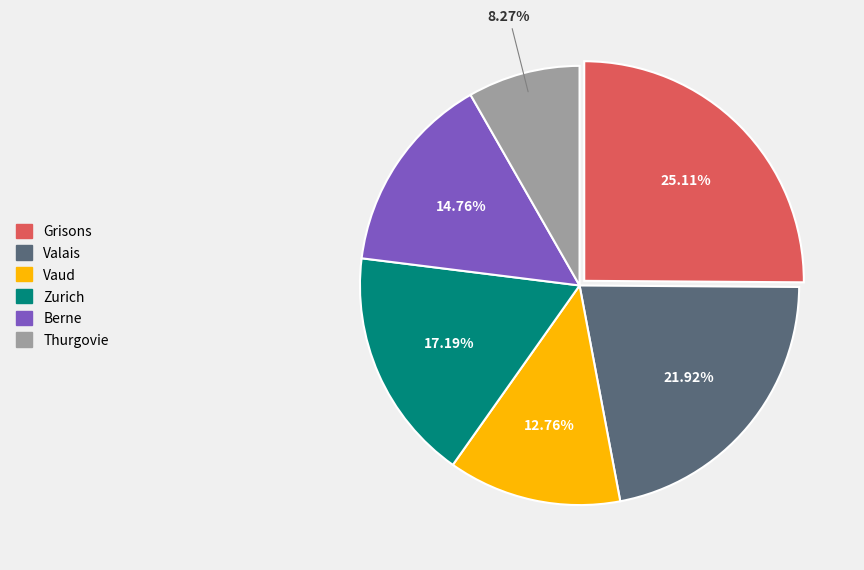

Is there a majority slice in this chart?

No